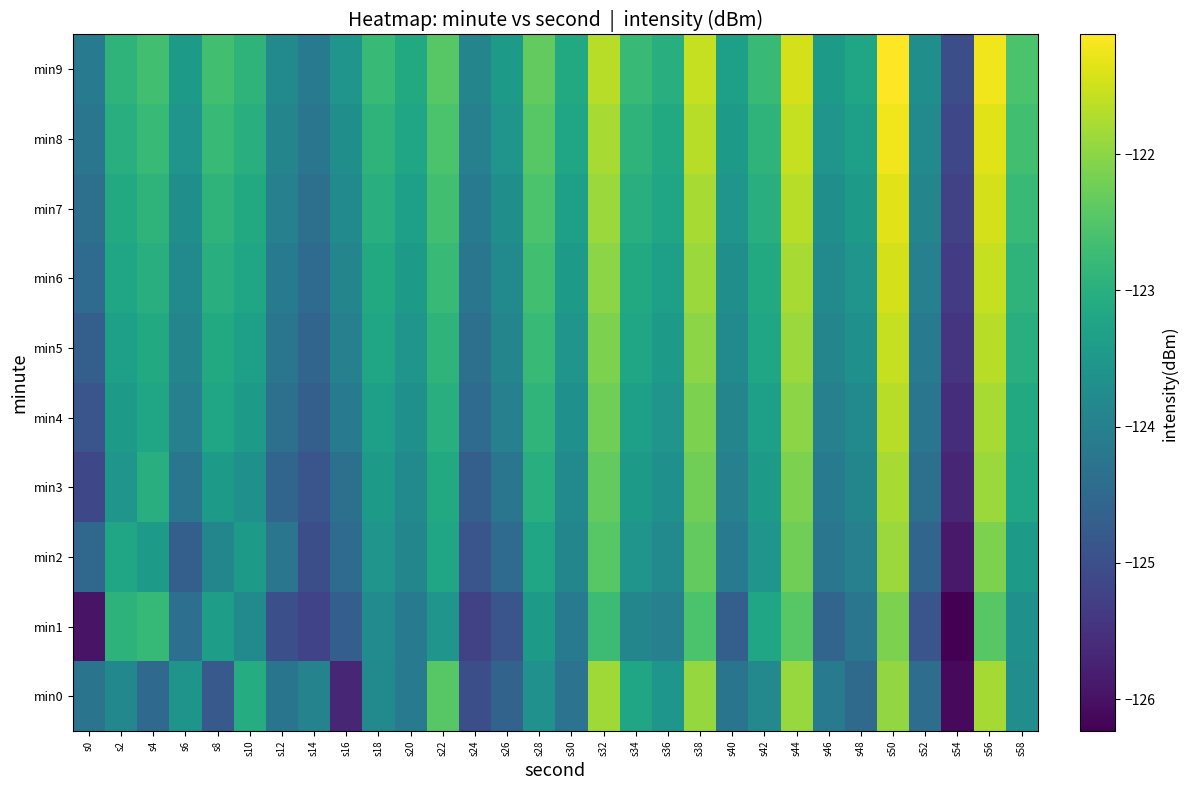

At which category does the chart reach its peak across all series?

s50